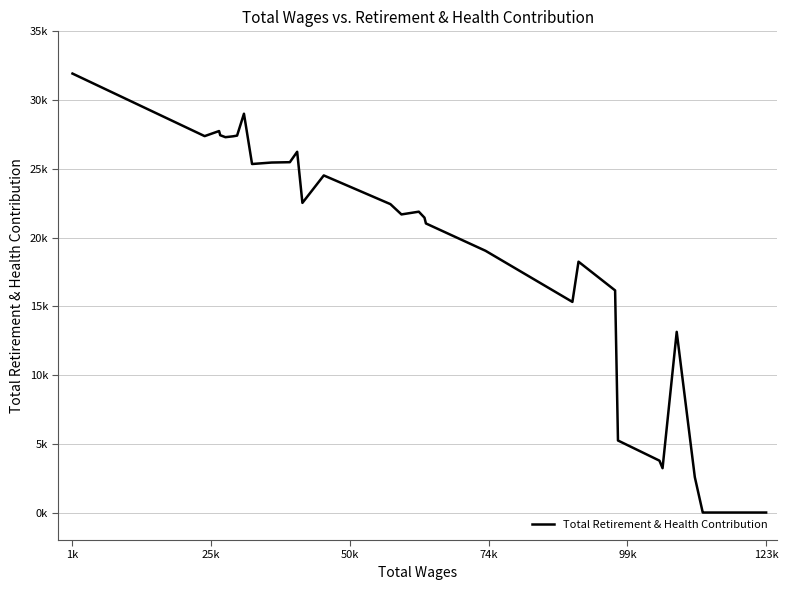

How many points are higher than both their immediate neighbors (excluding endpoints)?

7